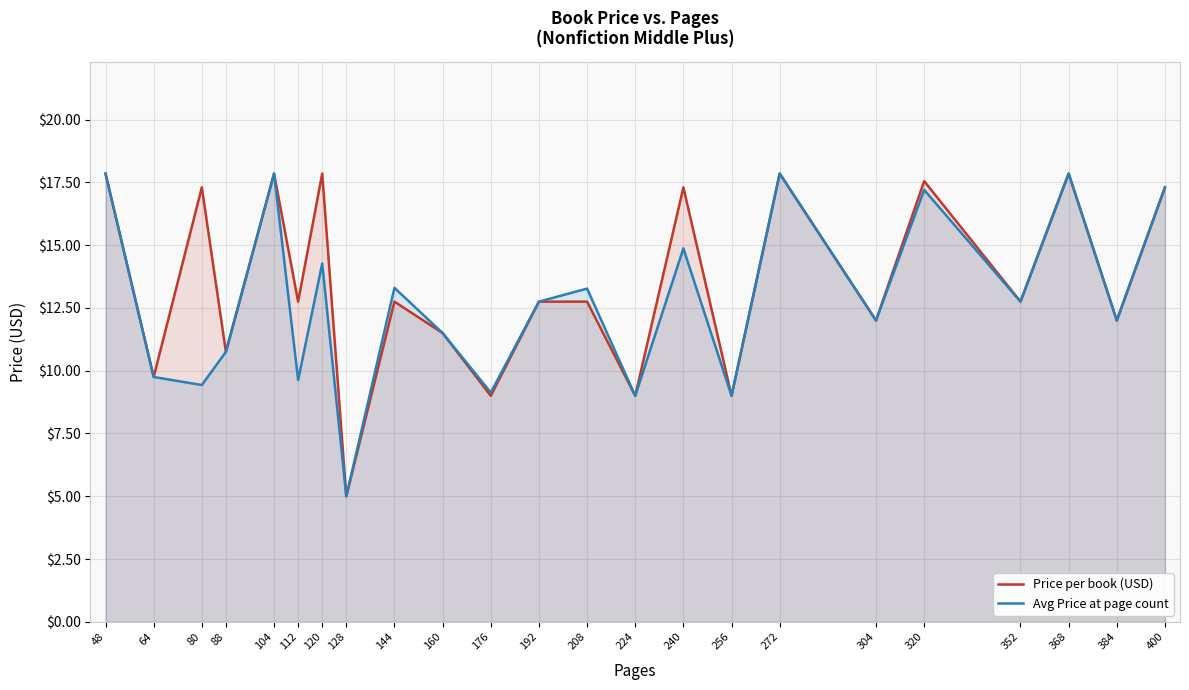

How many lines are shown in the chart?

2